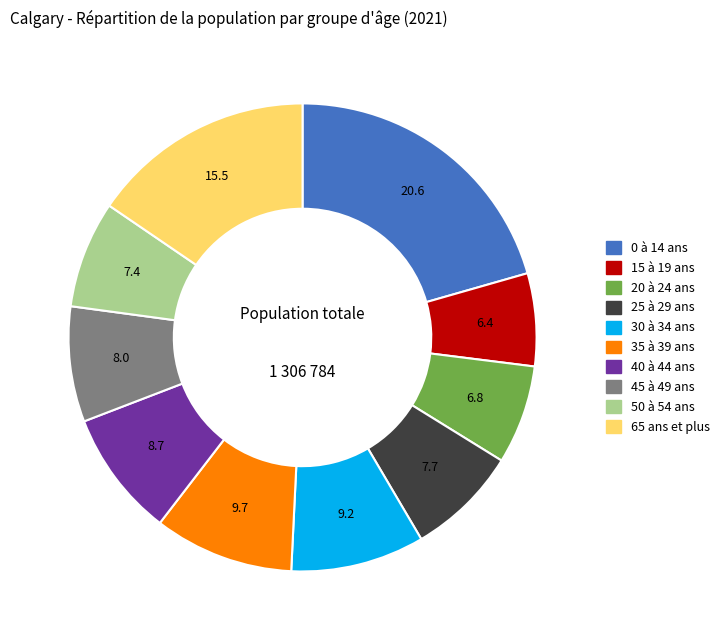

Which has a higher value, 50 à 54 ans or 20 à 24 ans?

50 à 54 ans